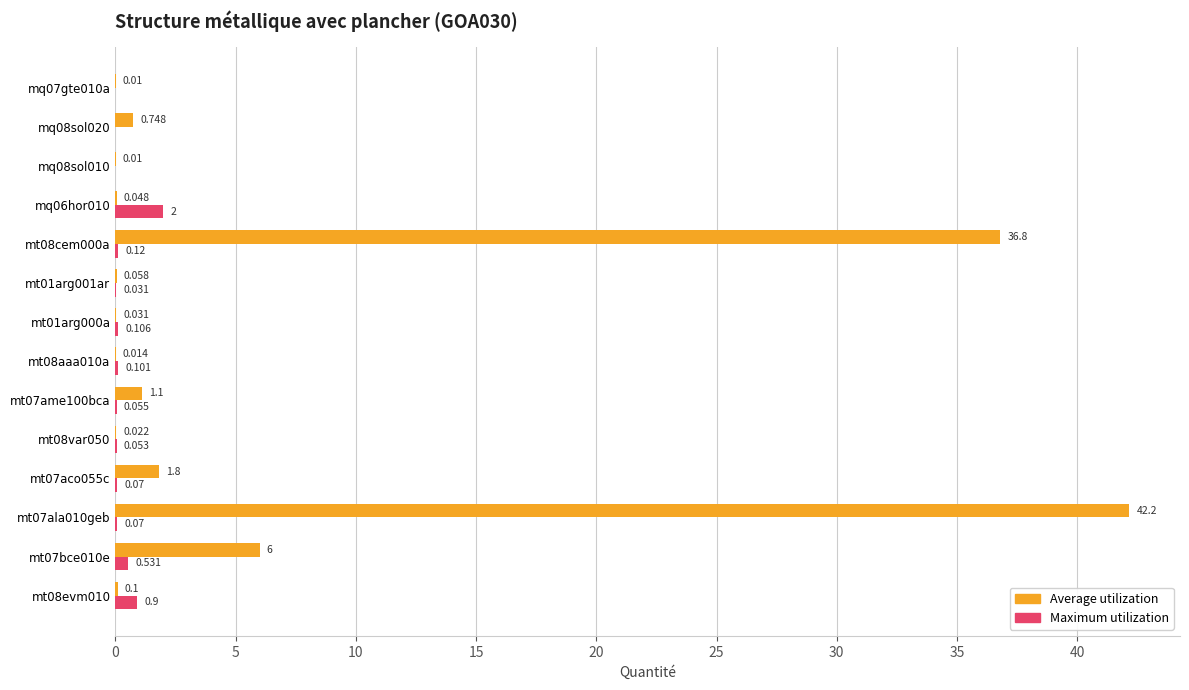

Which series has the largest total across all categories?

Average utilization